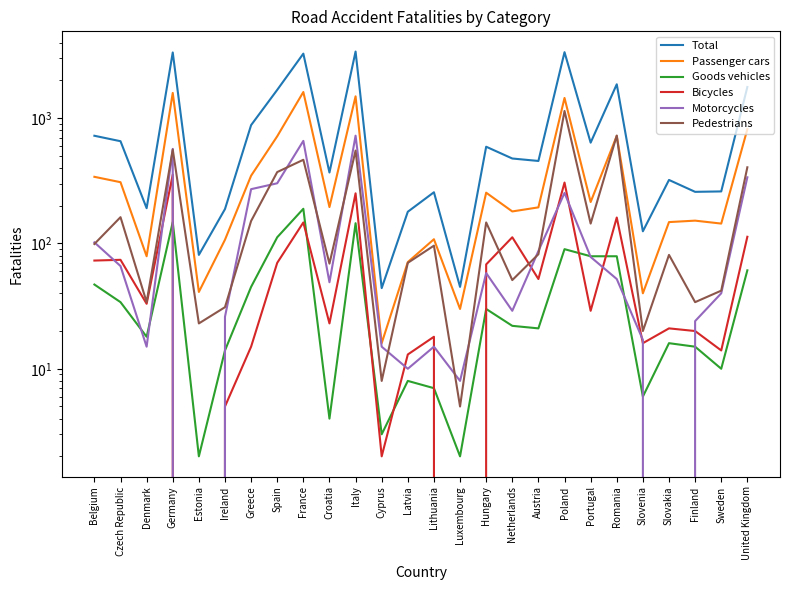

What is the sum of the Motorcycles values at Portugal and Ireland?

104